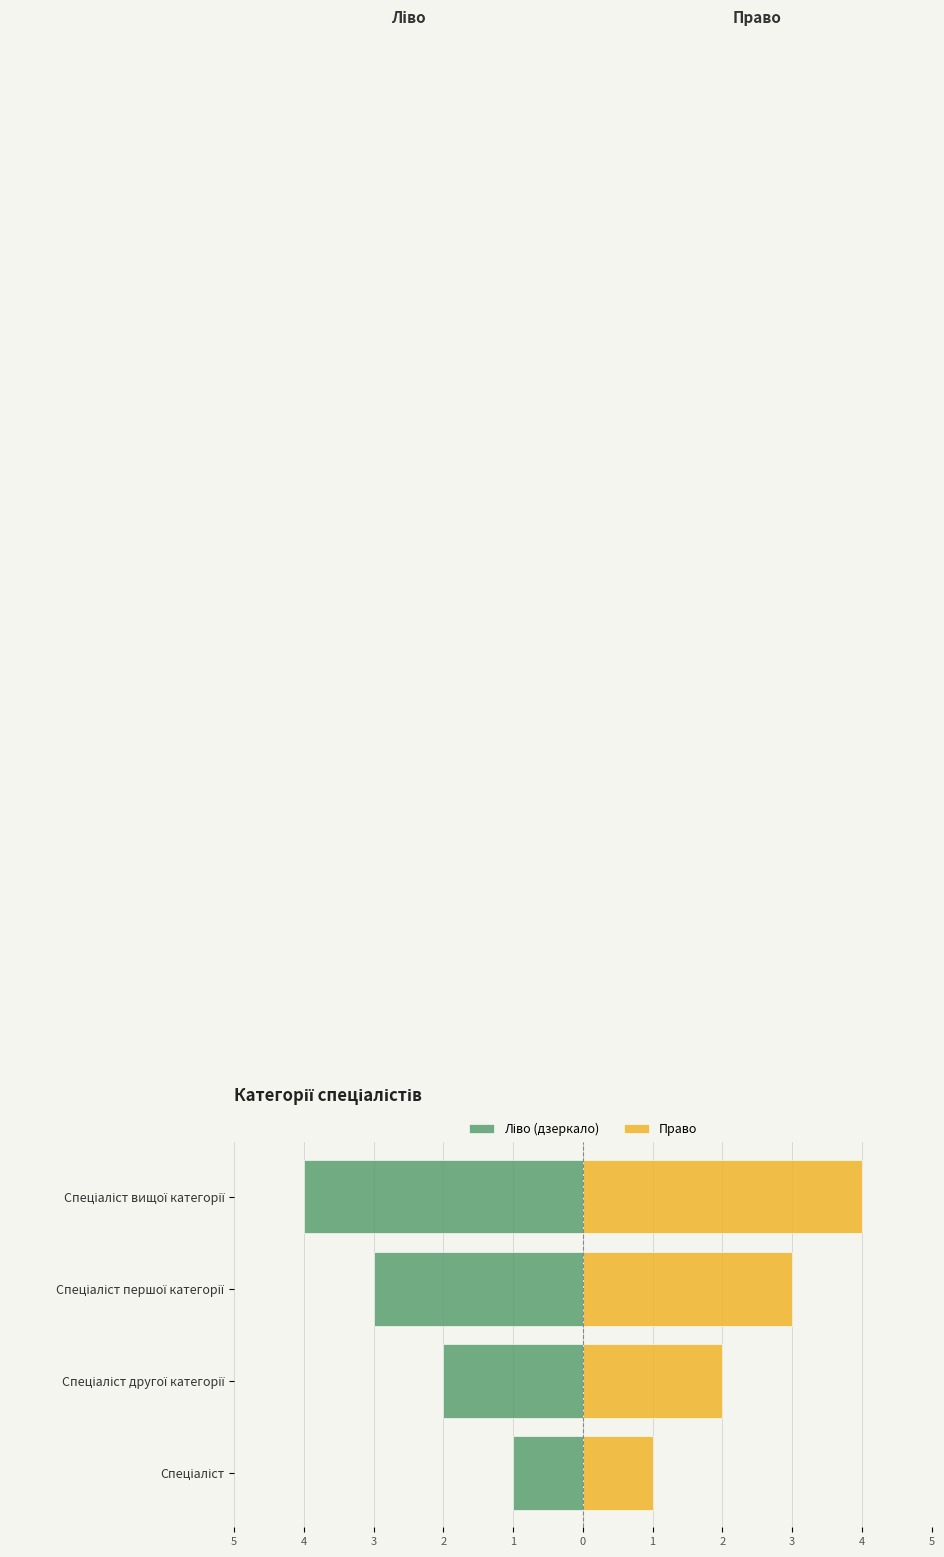

What is the value of the Спеціаліст (ліво) bar at the 2nd from the left?

-2